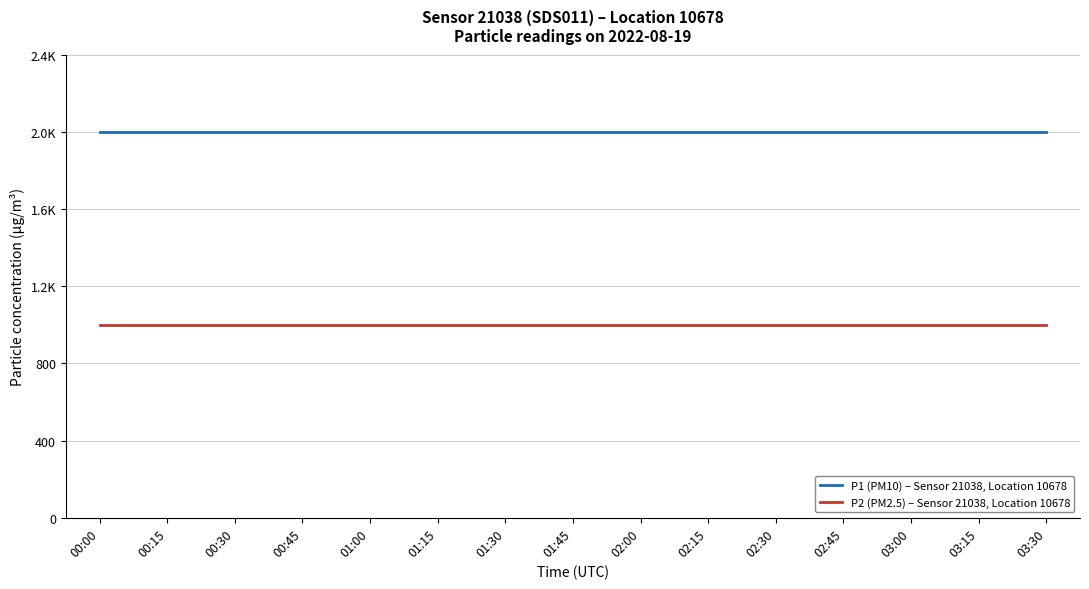

What is the sum of the P1 (PM10) – Sensor 21038, Location 10678 values at 00:30 and 02:15?

3999.8